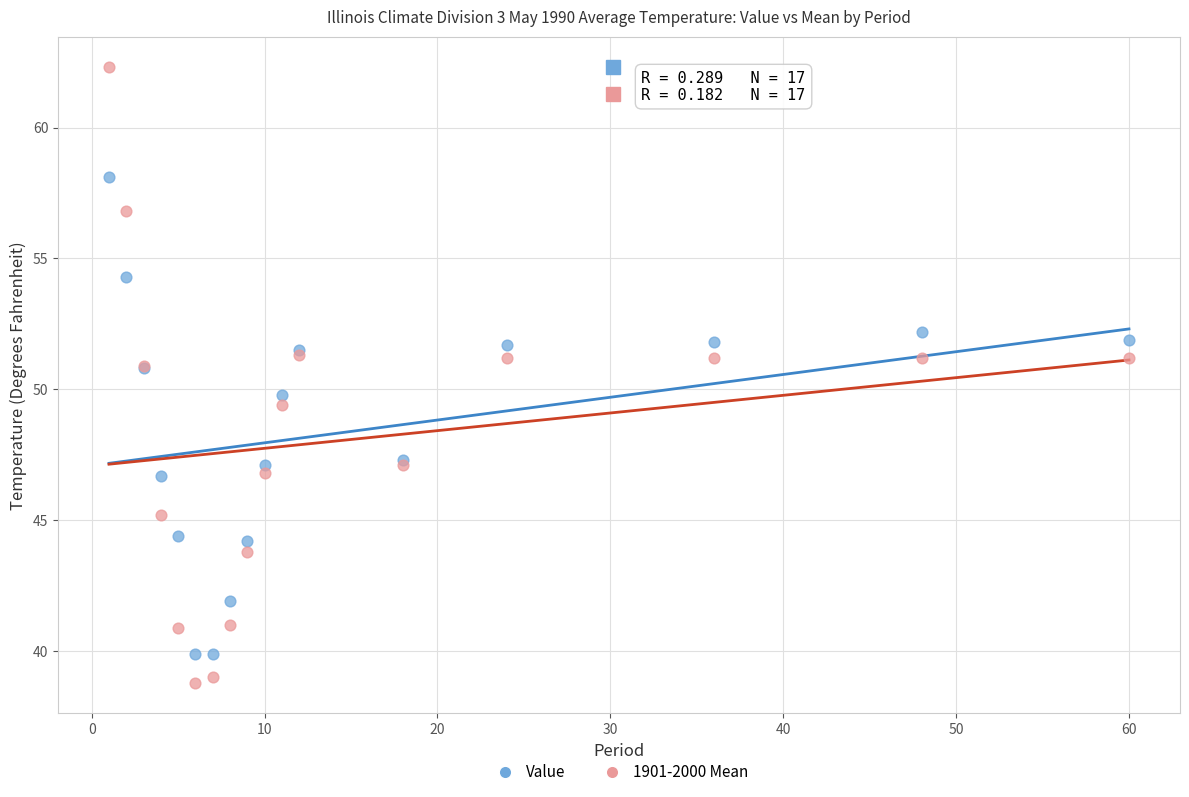

Which series has the largest Y range (max minus min)?

1901-2000 Mean